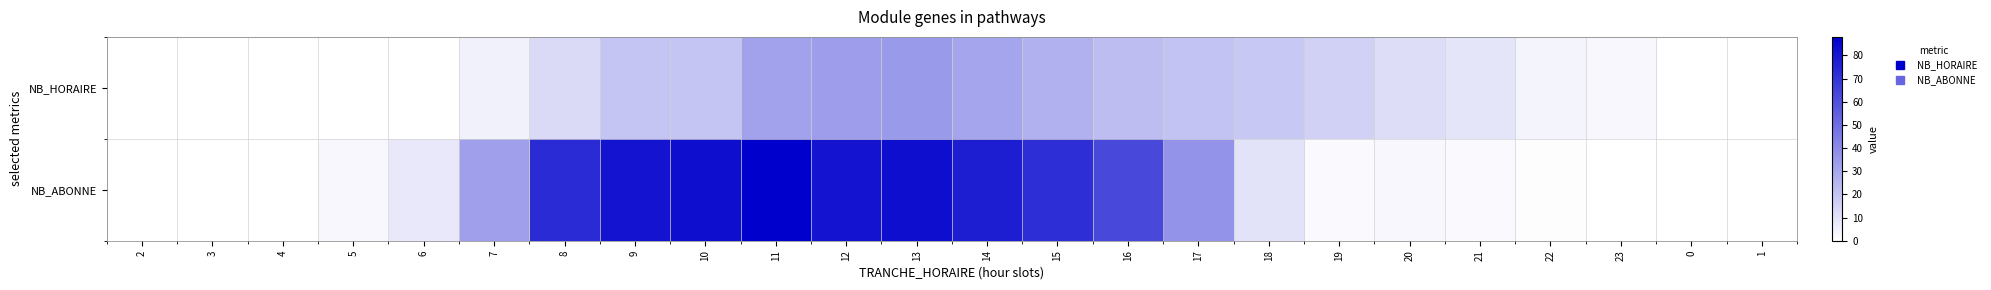

List the series in order of their peak value, highest first.

NB_ABONNE, NB_HORAIRE